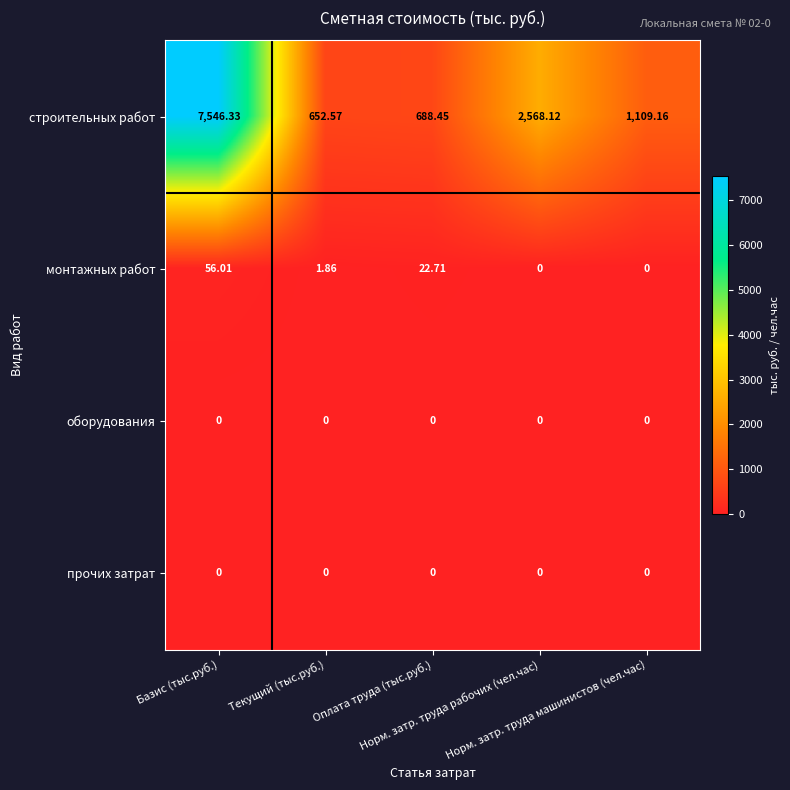

How many categories are shown in the chart?

5